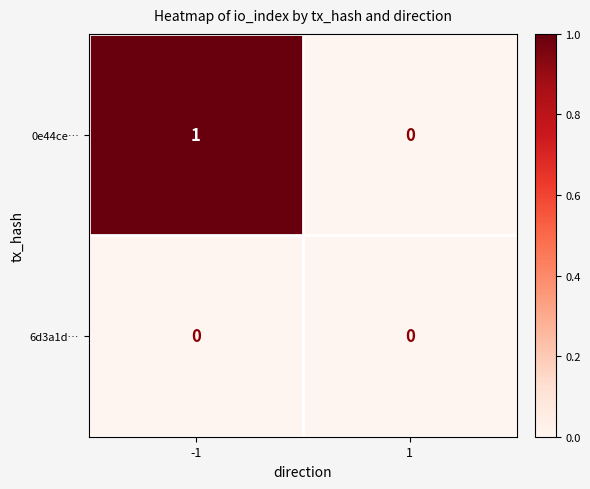

Reading left to right, list all the values displayed in this chart.

0e44ce…: 1	0
6d3a1d…: 0	0